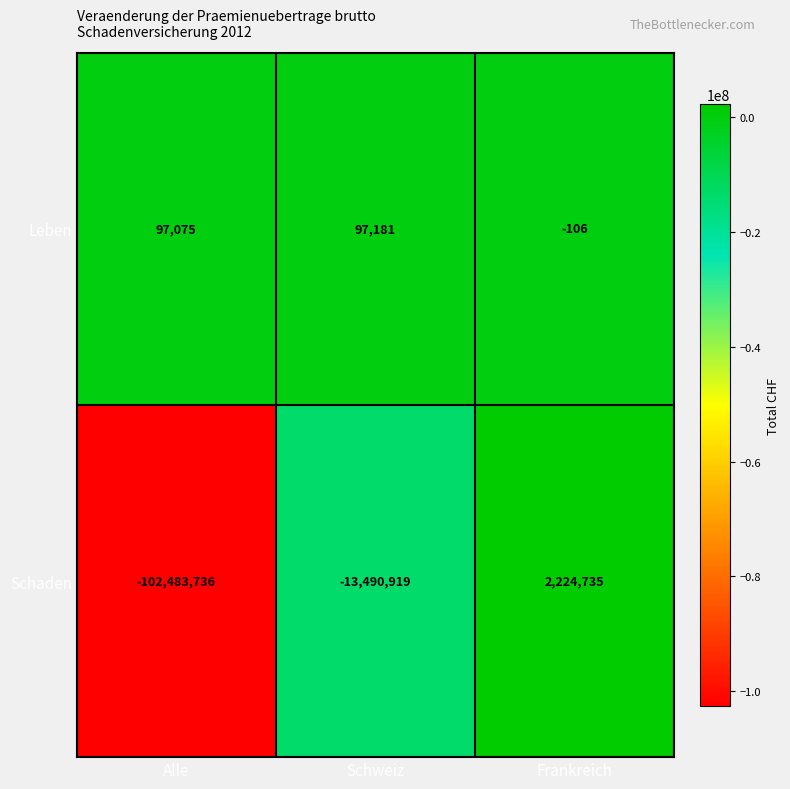

Reading right to left, what are all the values shown in this chart?

Leben: -106	97181	97075
Schaden: 2224735	-13490919	-102483736